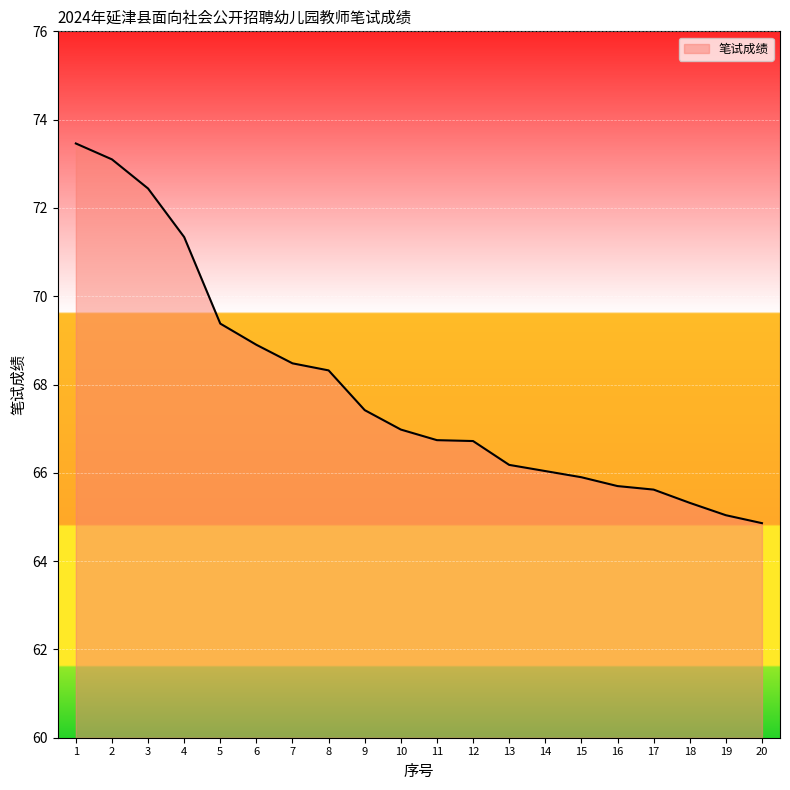

Reading left to right, list all the values displayed in this chart.

1=73.5	2=73.1	3=72.4	4=71.3	5=69.4	6=68.9	7=68.5	8=68.3	9=67.4	10=67.0	11=66.7	12=66.7	13=66.2	14=66.0	15=65.9	16=65.7	17=65.6	18=65.3	19=65.0	20=64.9